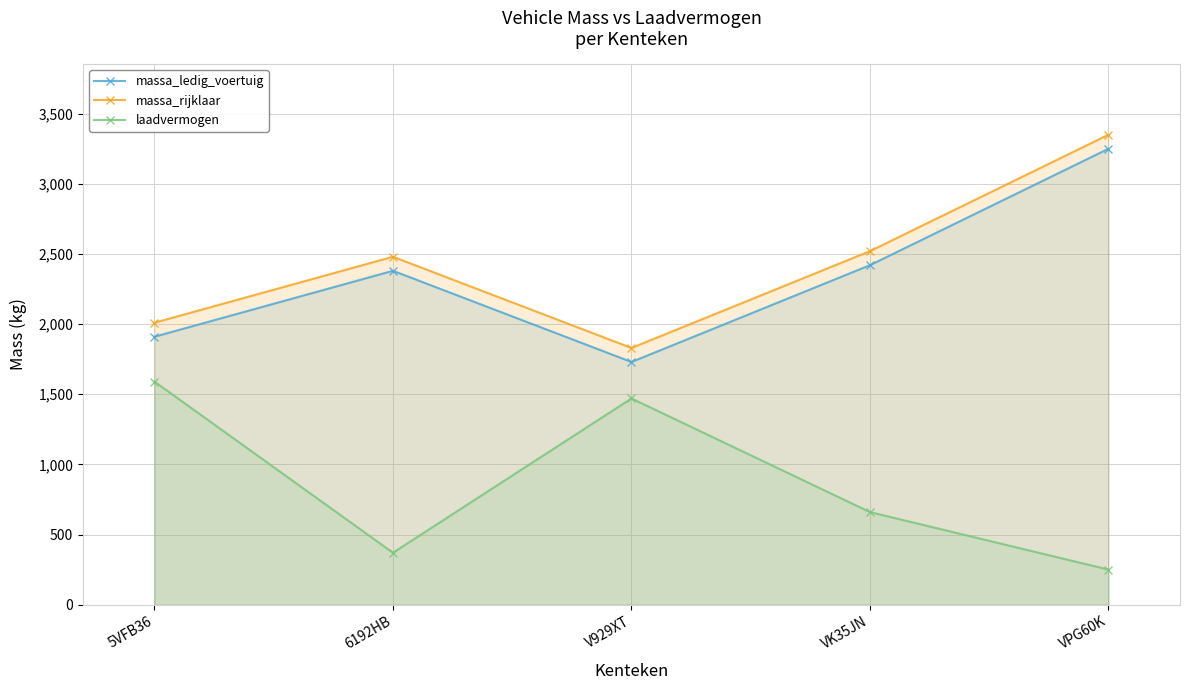

What is the label of the 4th point from the left?

VK35JN